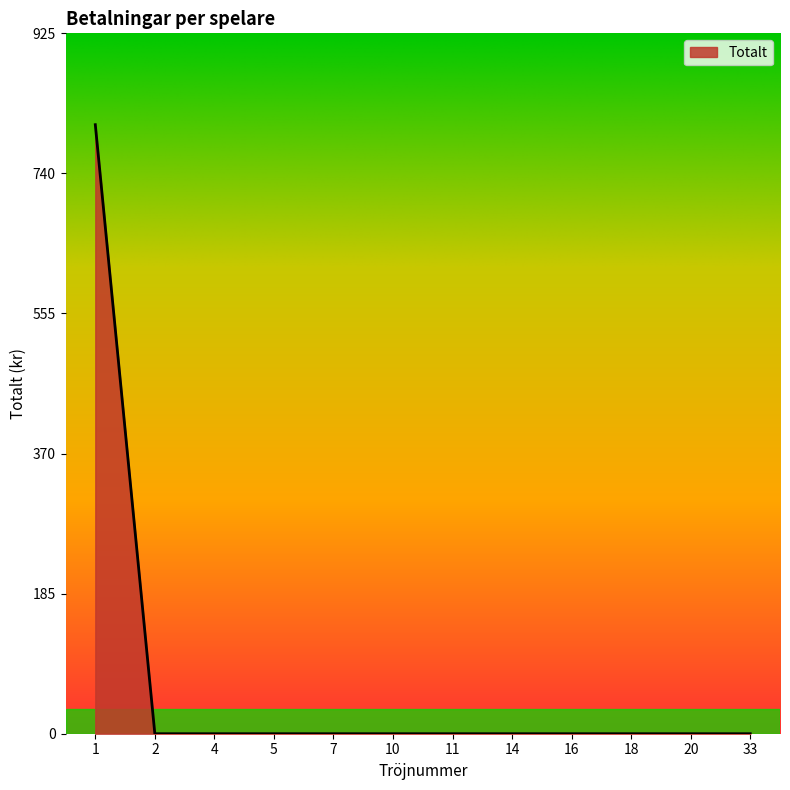

What is the difference between the maximum and second lowest values?

805